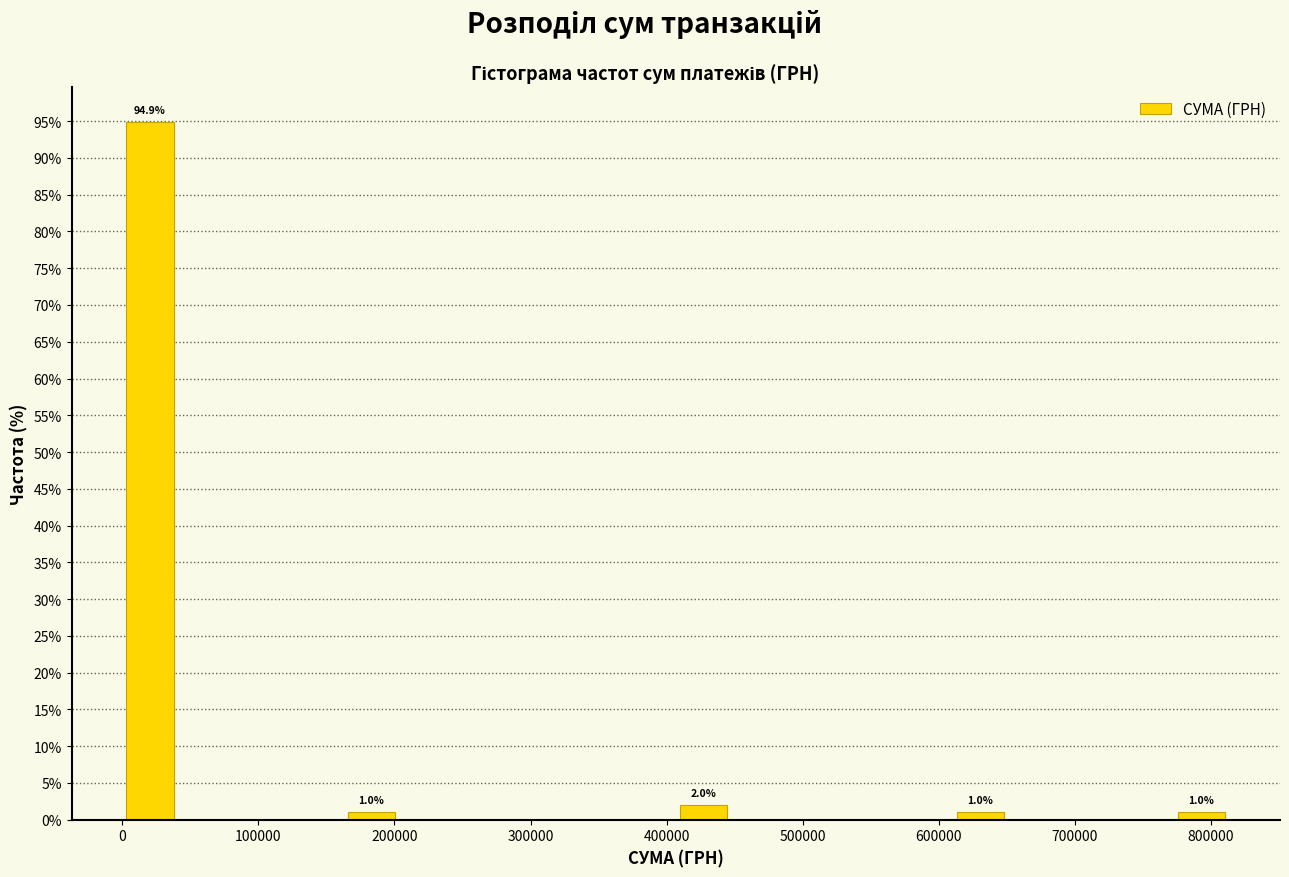

Which range on the x-axis has the tallest bar?

0 to 40000